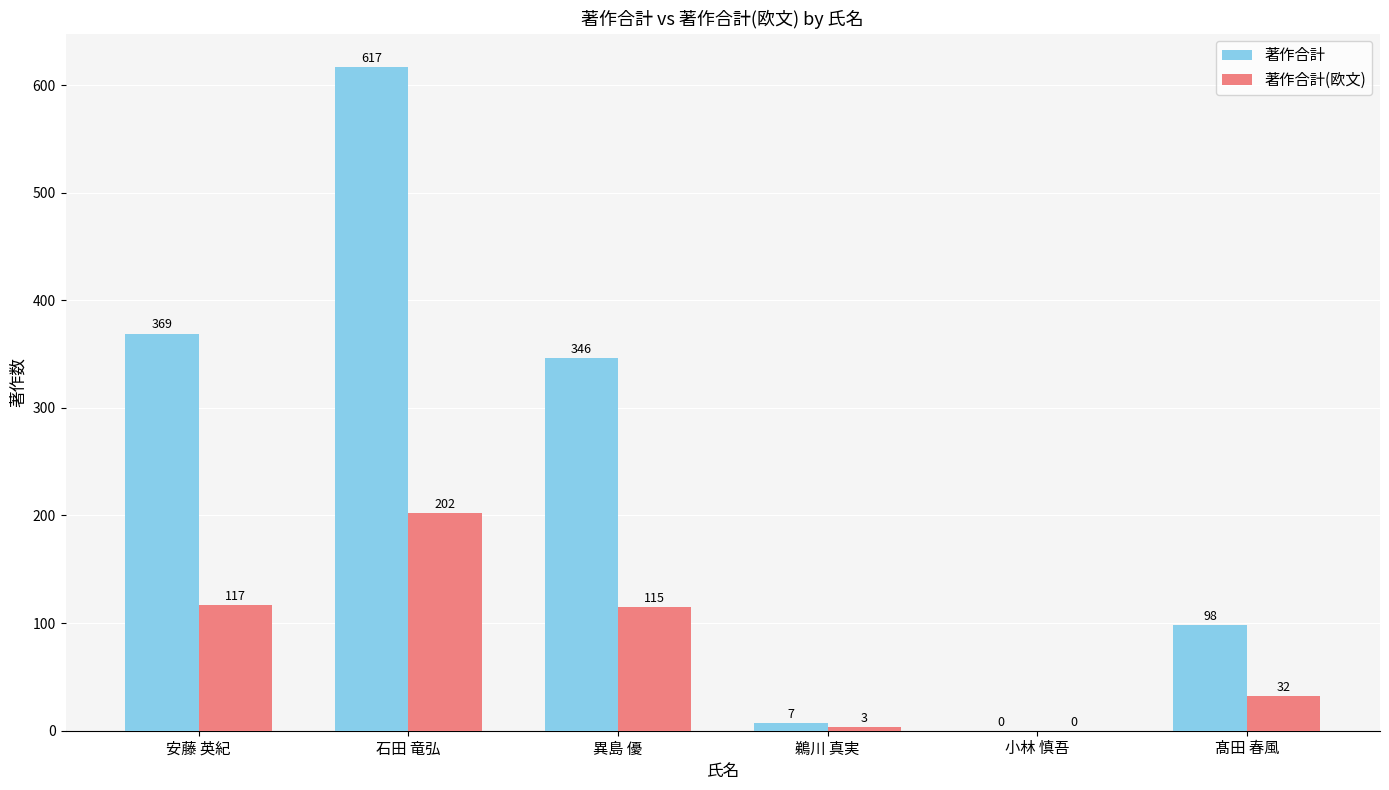

What is the total value across all series at 安藤 英紀?

486